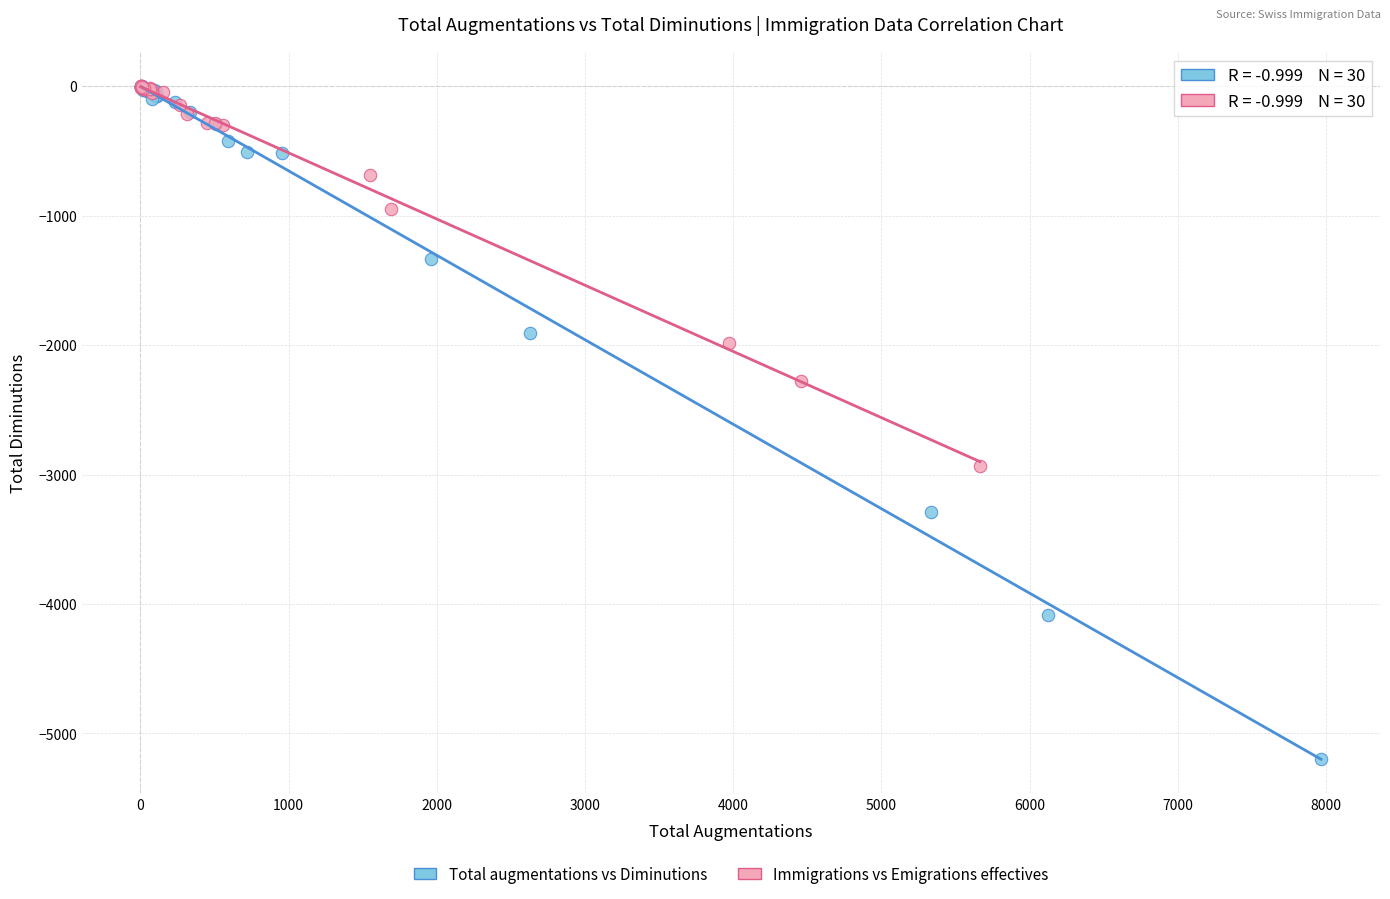

Which series has the largest Y range (max minus min)?

Total augmentations vs Diminutions